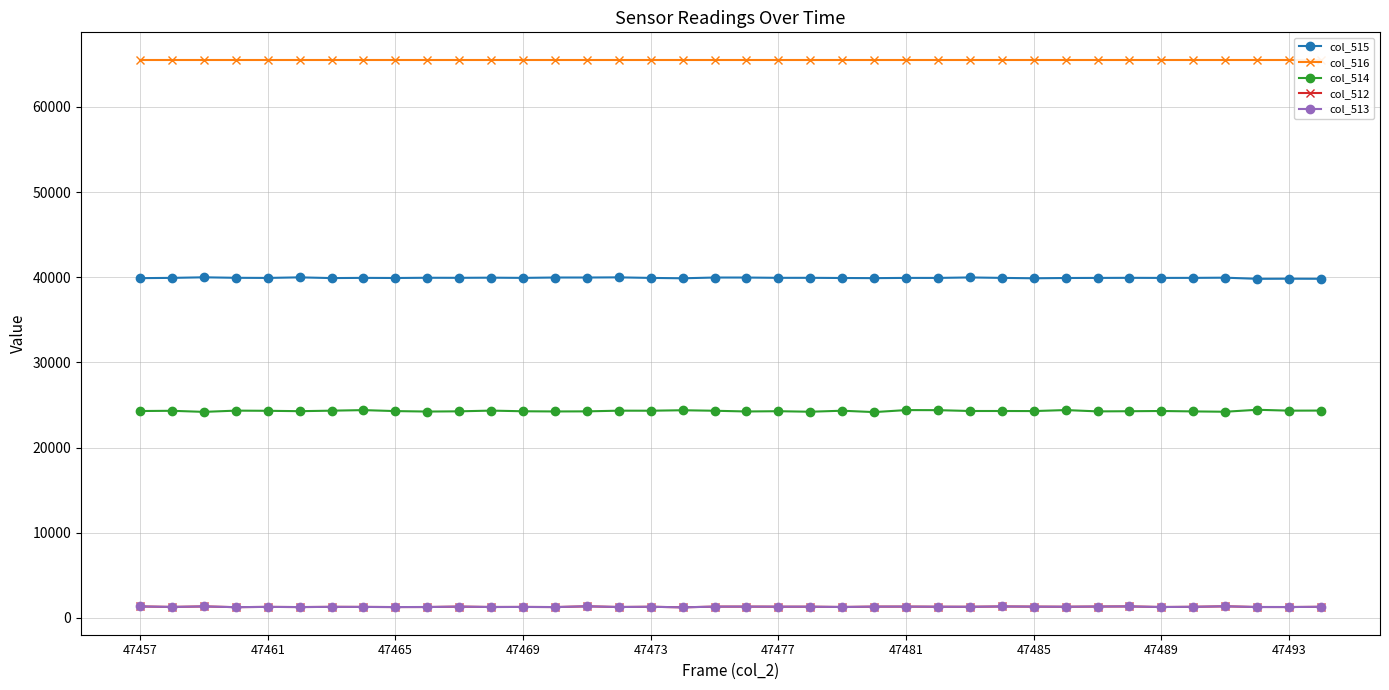

What is the approximate value of col_514 at 33?

24247